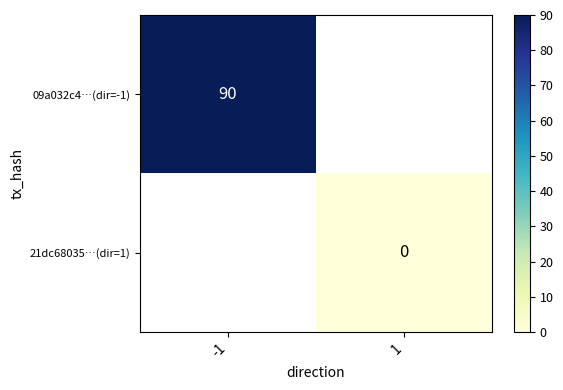

Between 1 and -1, which is larger?

-1